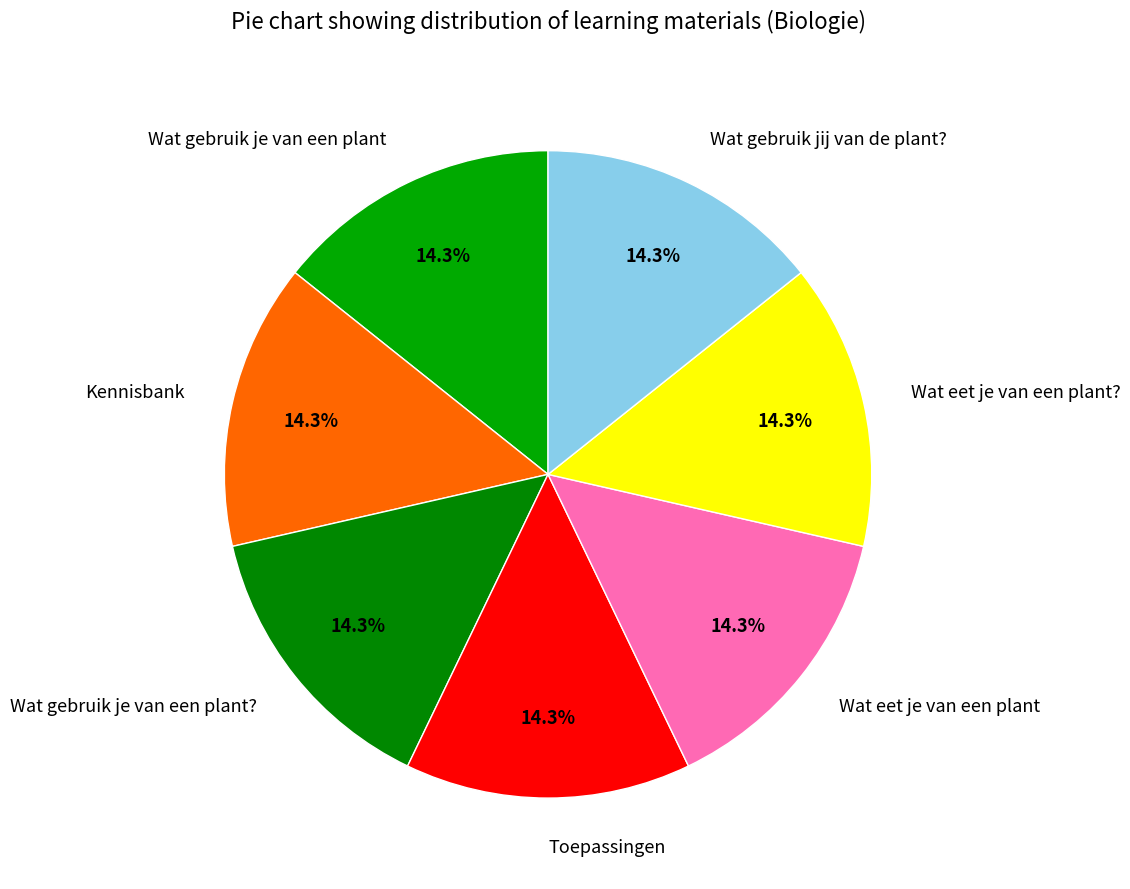

Does Kennisbank represent more than half of the total?

No